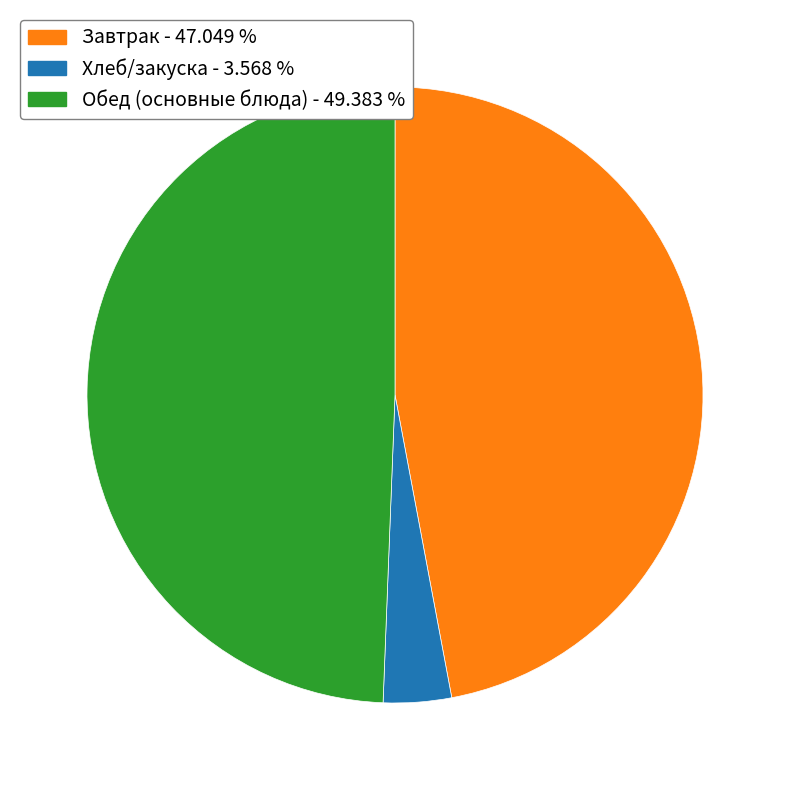

Is there any slice that represents more than half of the pie?

No